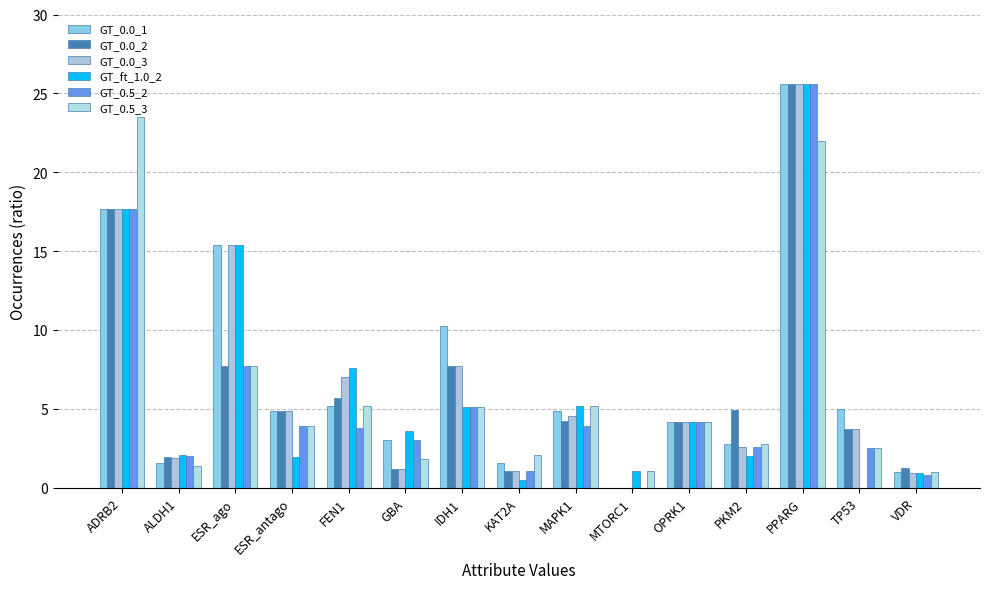

How many groups of bars are there?

15